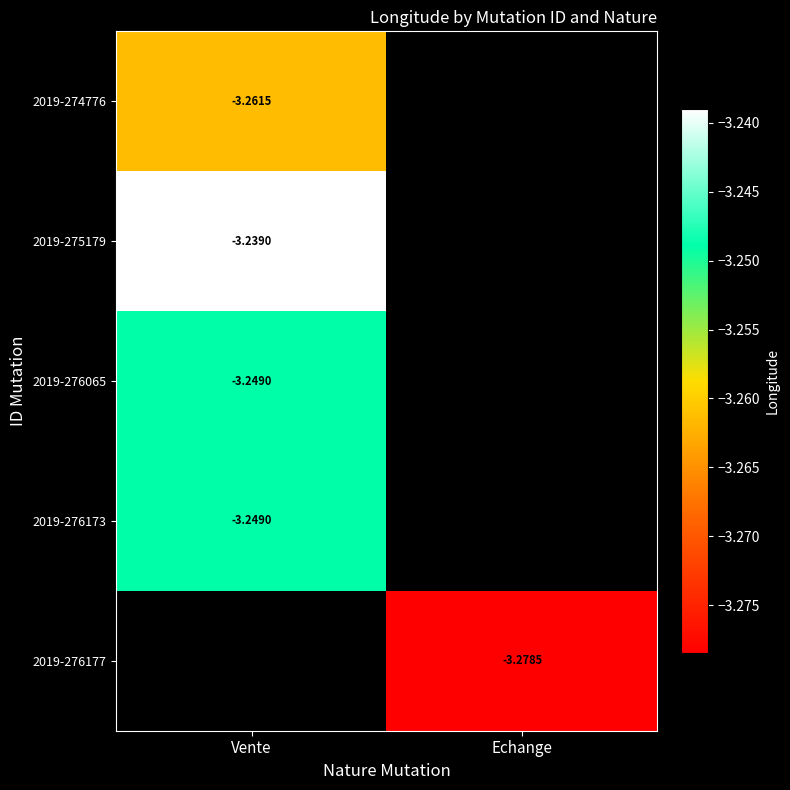

Is the value of 2019-276065 at Vente greater than the value of 2019-274776 at Vente?

Yes